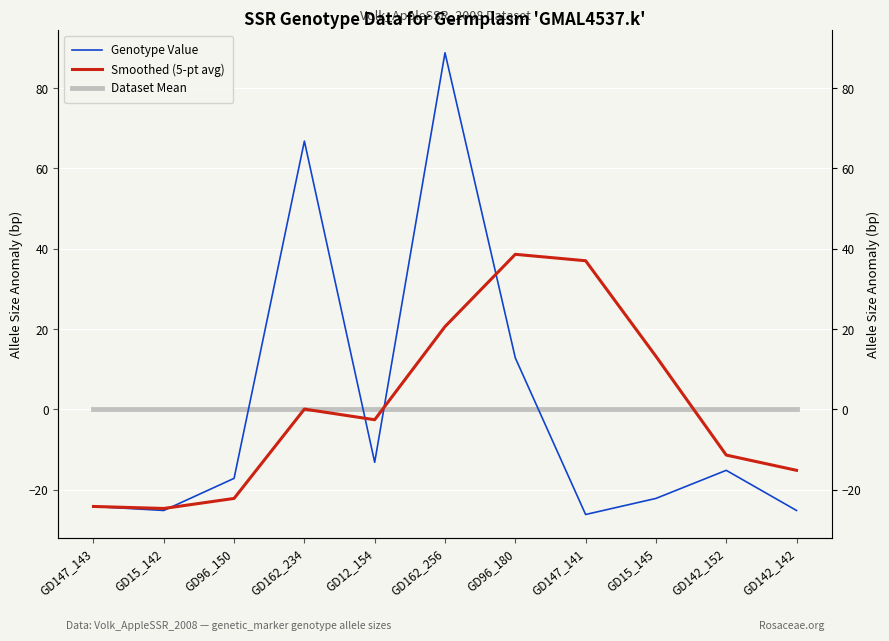

Count the number of categories in the chart.

11